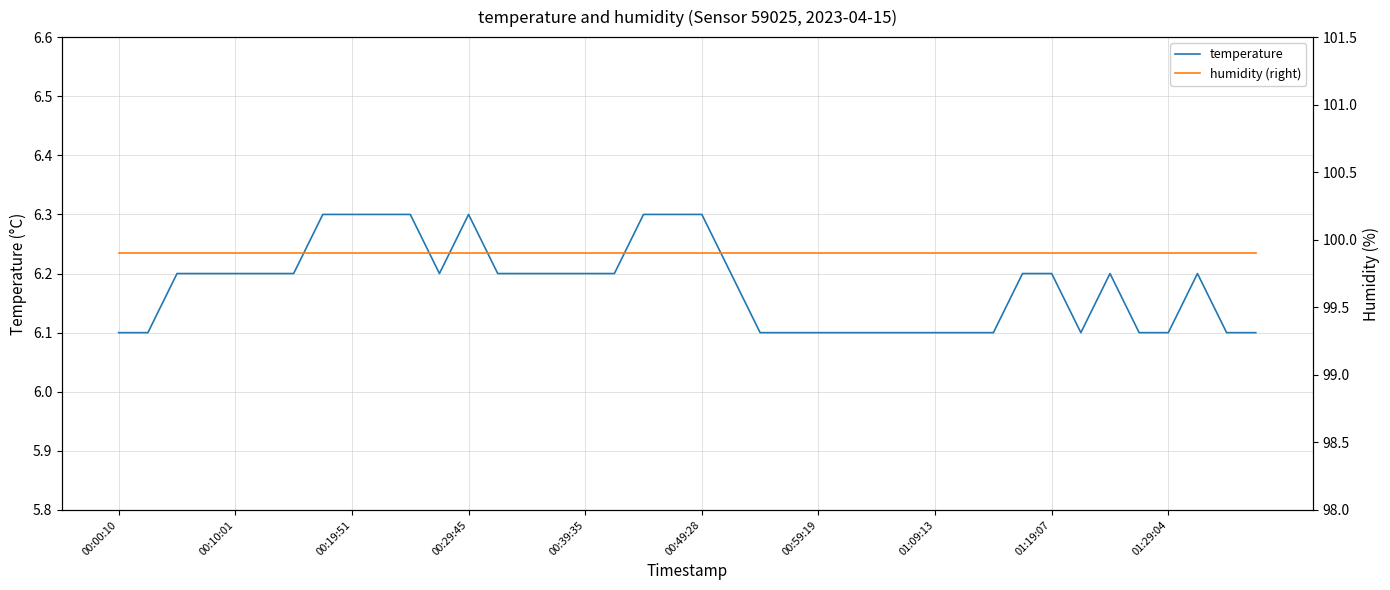

What is the sum of all temperature values?

247.2